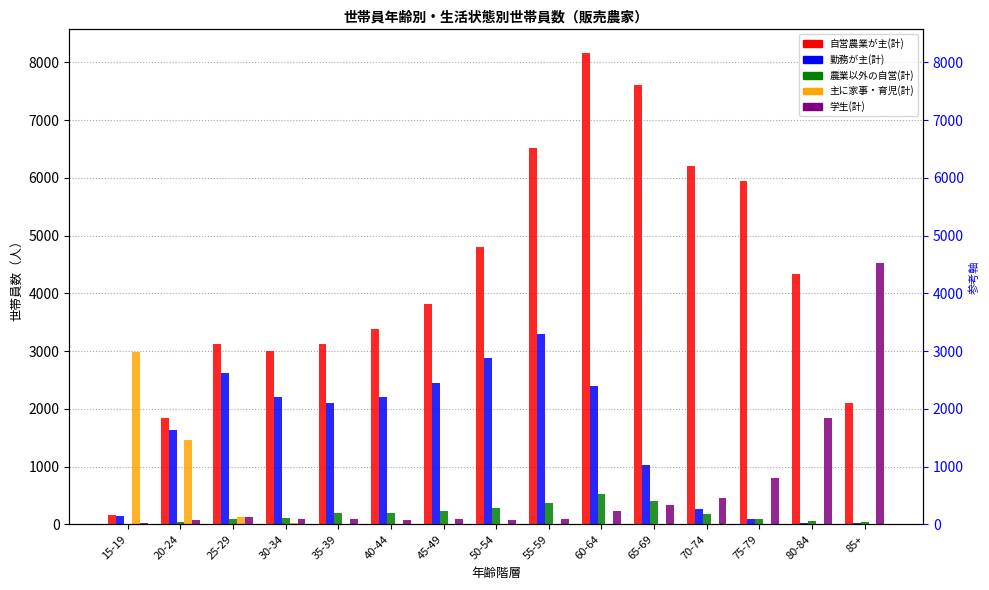

What is the value of the 学生(計) bar at the 10th from the left?

223